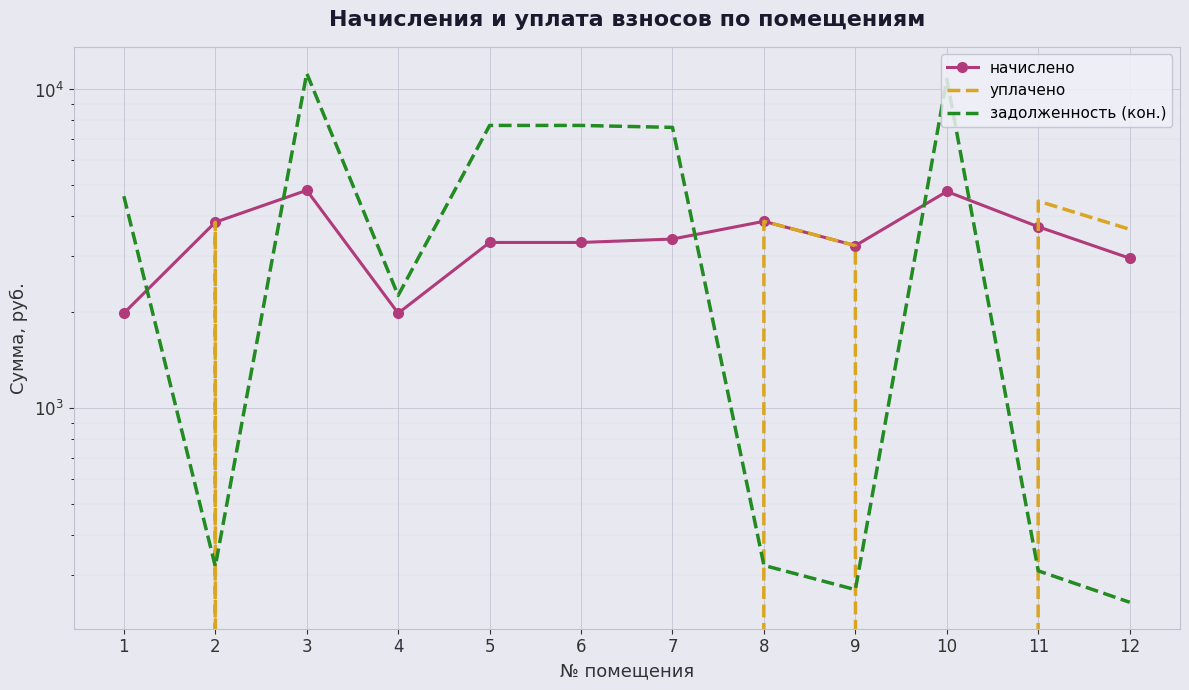

Rank the categories by задолженность (кон.) value from lowest to highest.

12, 9, 11, 2, 8, 4, 1, 7, 5, 6, 10, 3